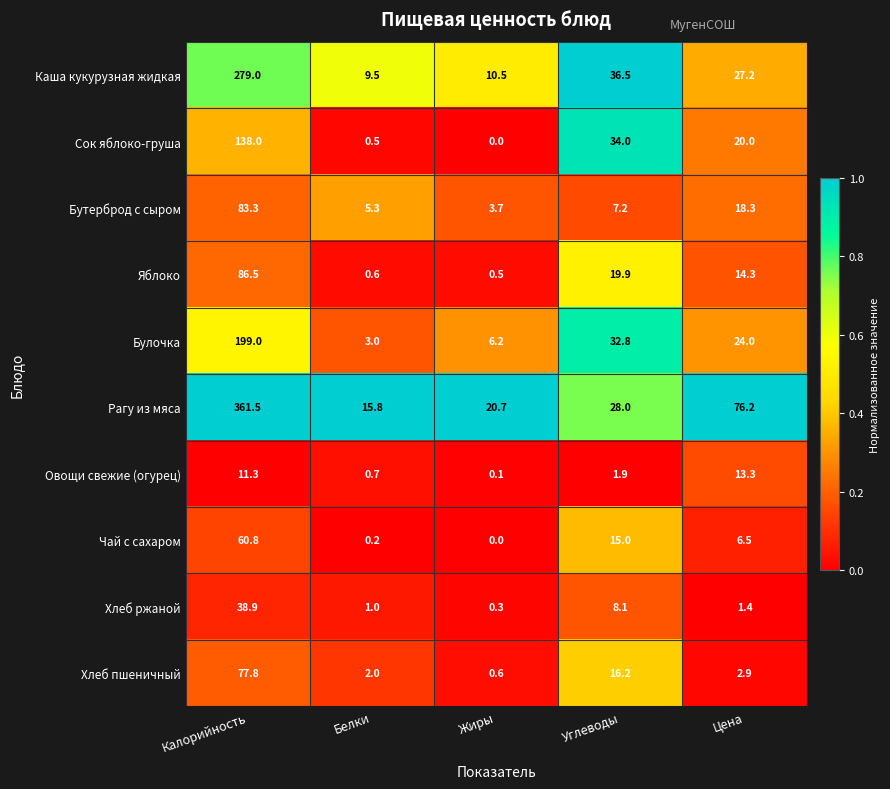

At how many categories does at least one series exceed 0?

5